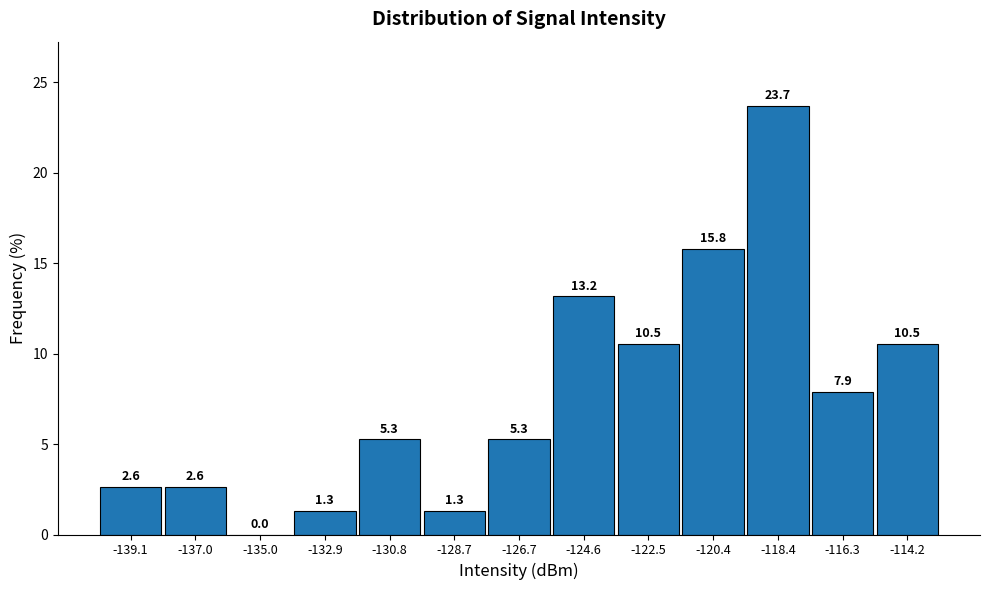

Reading left to right, transcribe this chart: for each bar, give the range it covers on the x-axis and its height. The bar edges are not printed on the chart, so give them approximately, as read against the axis.

-140.0 to -138.0: 2.6
-138.0 to -136.0: 2.6
-136.0 to -134.0: 0.0
-134.0 to -132.0: 1.3
-132.0 to -130.0: 5.3
-130.0 to -127.5: 1.3
-127.5 to -125.5: 5.3
-125.5 to -123.5: 13.2
-123.5 to -121.5: 10.5
-121.5 to -119.5: 15.8
-119.5 to -117.5: 23.7
-117.5 to -115.5: 7.9
-115.5 to -113.0: 10.5